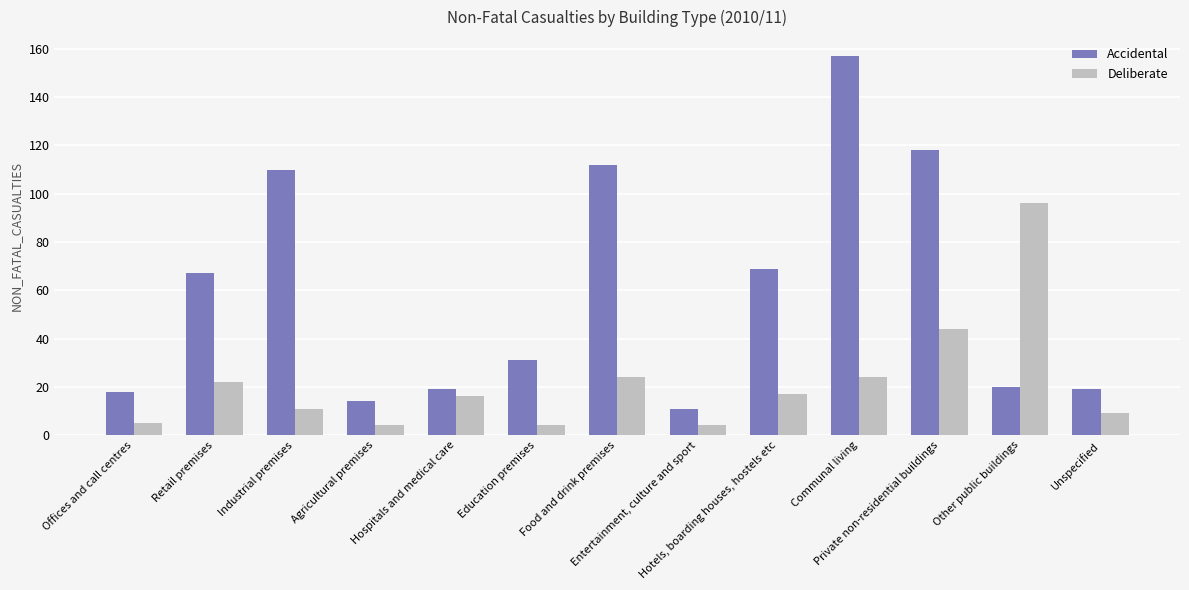

At which label is Deliberate closest to 50?

Private non-residential buildings